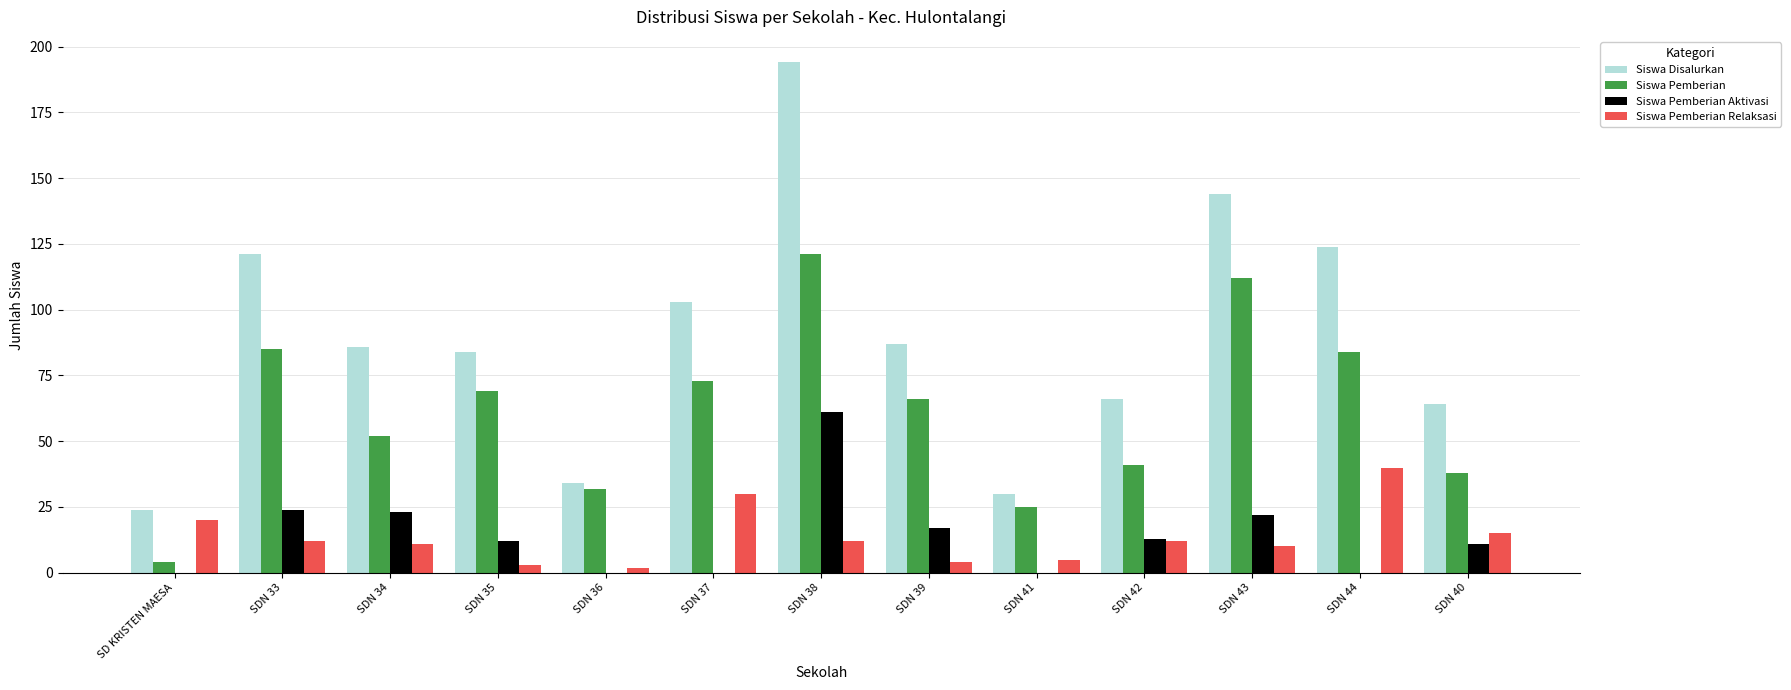

At which label does Siswa Pemberian Aktivasi reach its peak?

SDN 38